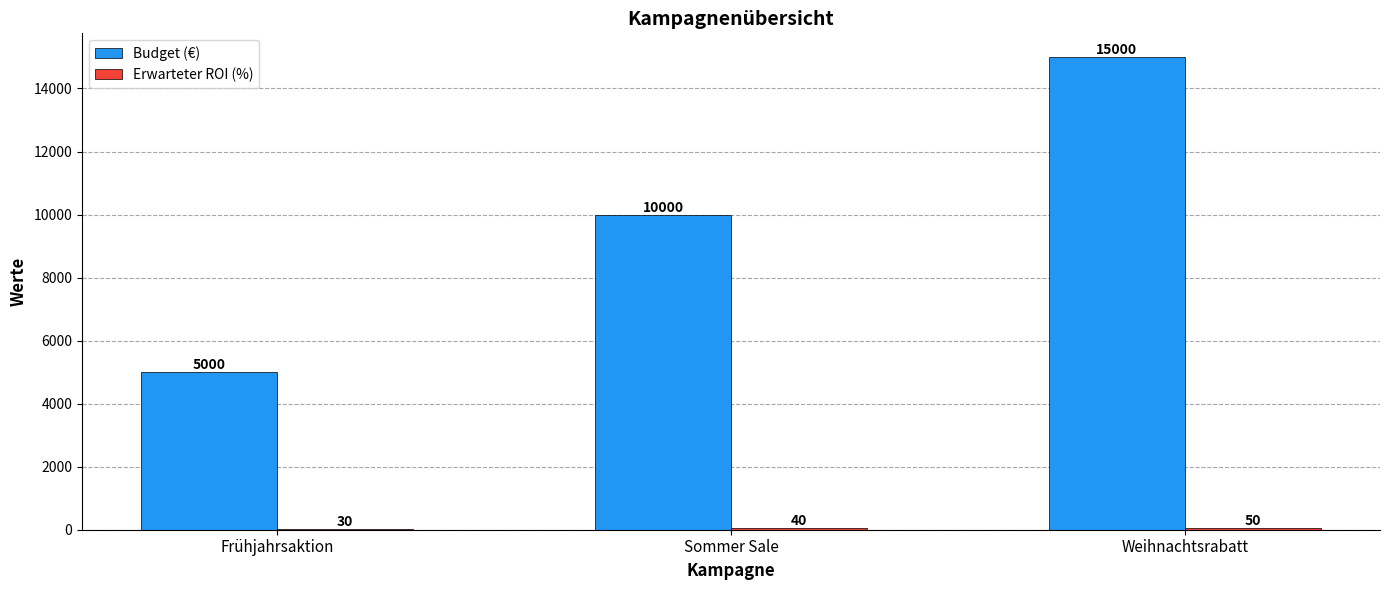

Which series has the largest total across all categories?

Budget (€)